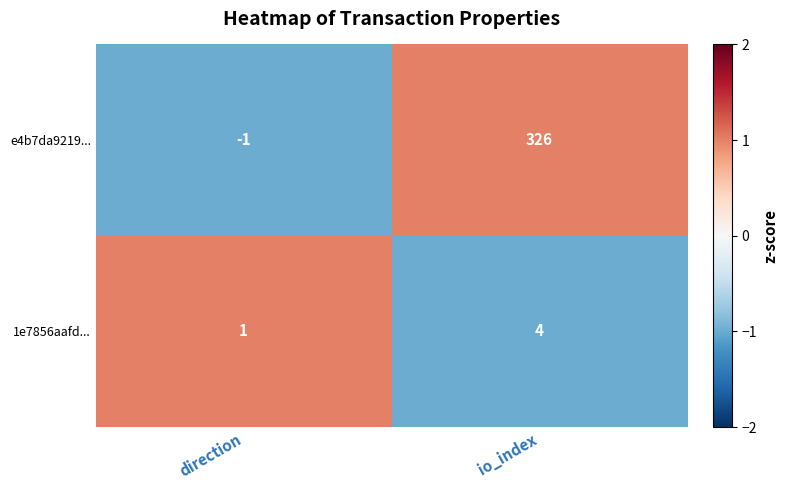

Rank the series by their maximum value, from highest to lowest.

e4b7da9219..., 1e7856aafd...